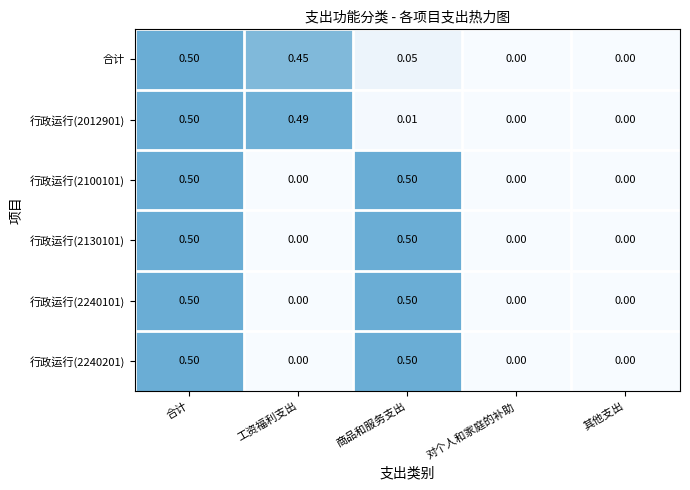

Is the value of 行政运行(2100101) at 合计 greater than the value of 行政运行(2012901) at 商品和服务支出?

Yes